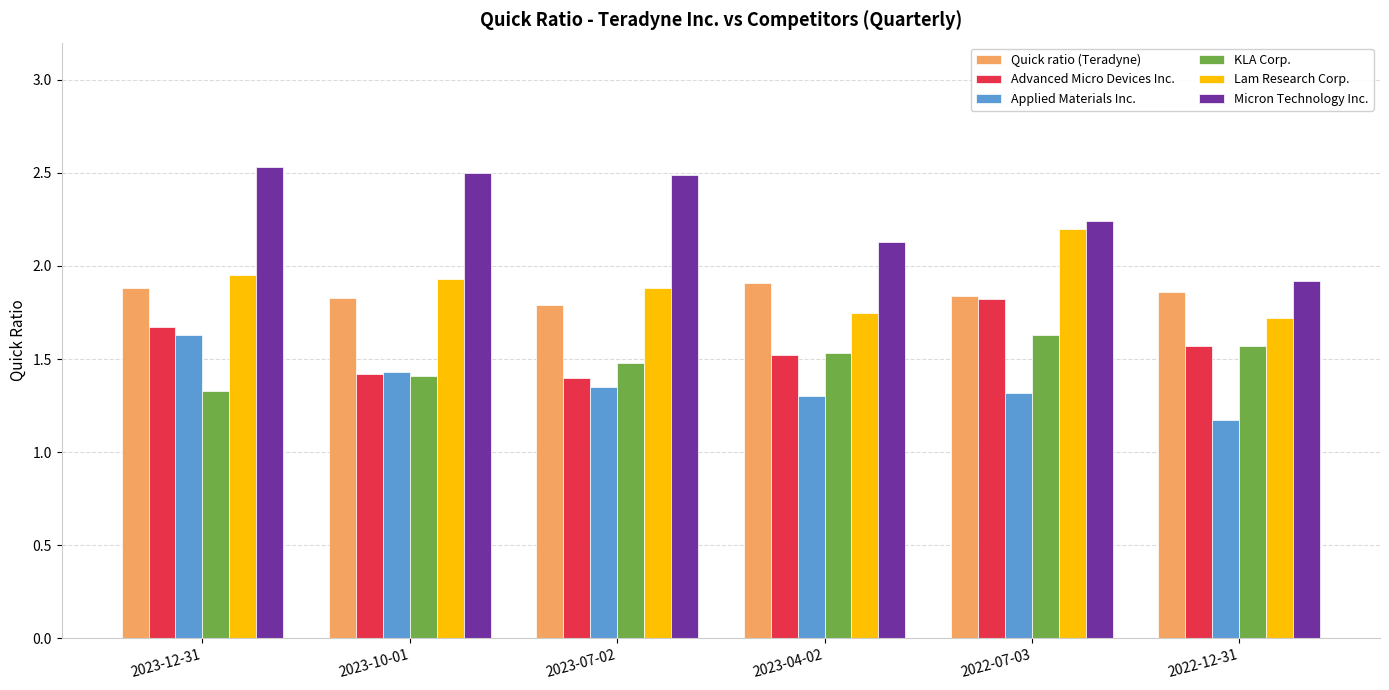

What is the value of the Advanced Micro Devices Inc. bar at the 6th from the left?

1.6